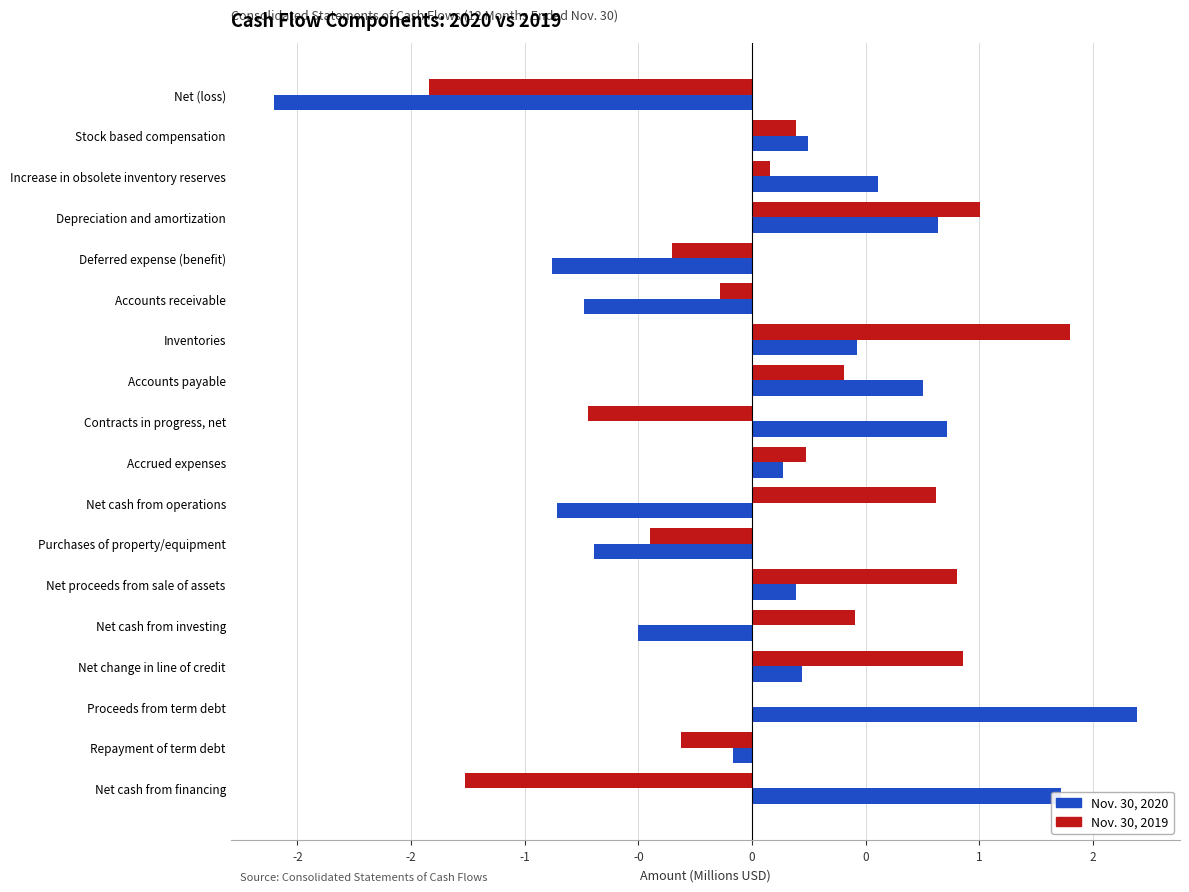

Reading left to right, extract all data points from this chart.

Nov. 30, 2020: -2.1	0.2	0.6	0.8	-0.9	-0.7	0.5	0.8	0.9	0.1	-0.9	-0.7	0.2	-0.5	0.2	1.7	-0.1	1.4
Nov. 30, 2019: -1.4	0.2	0.1	1.0	-0.4	-0.1	1.4	0.4	-0.7	0.2	0.8	-0.4	0.9	0.5	0.9	0.0	-0.3	-1.3